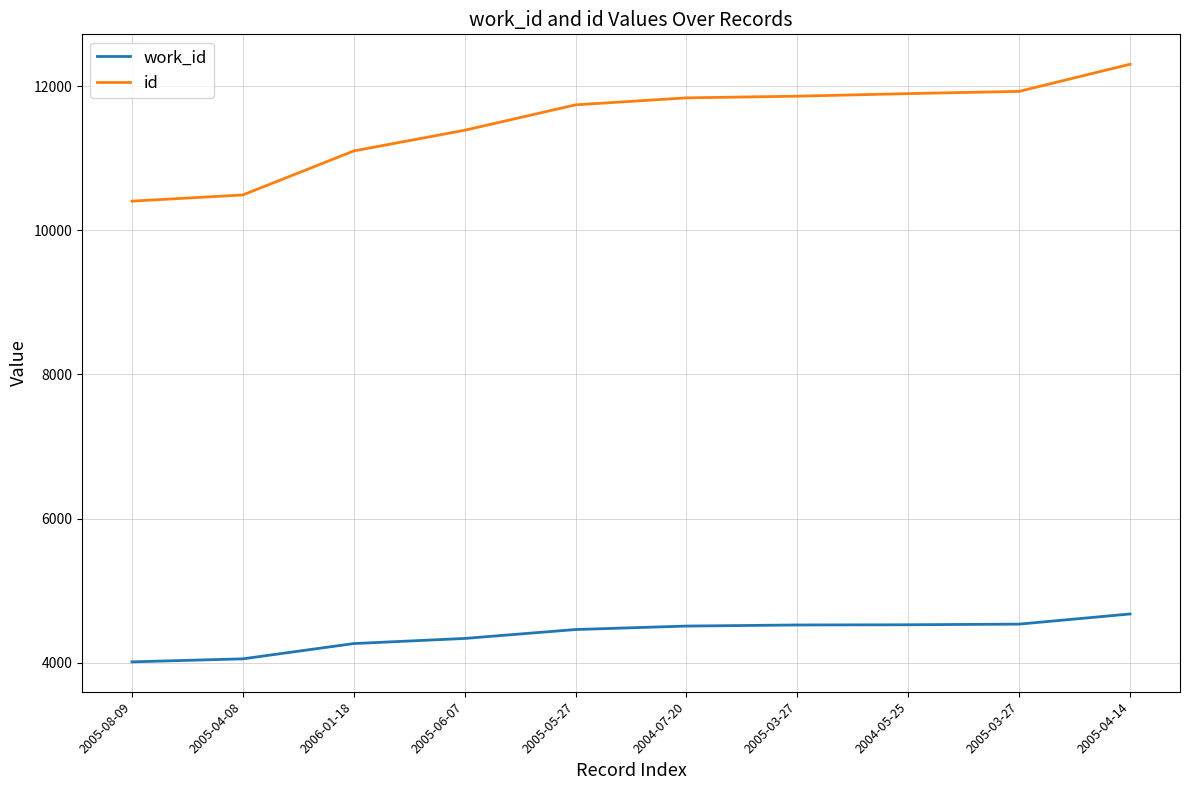

What is the label of the 6th point from the right?

2005-05-27